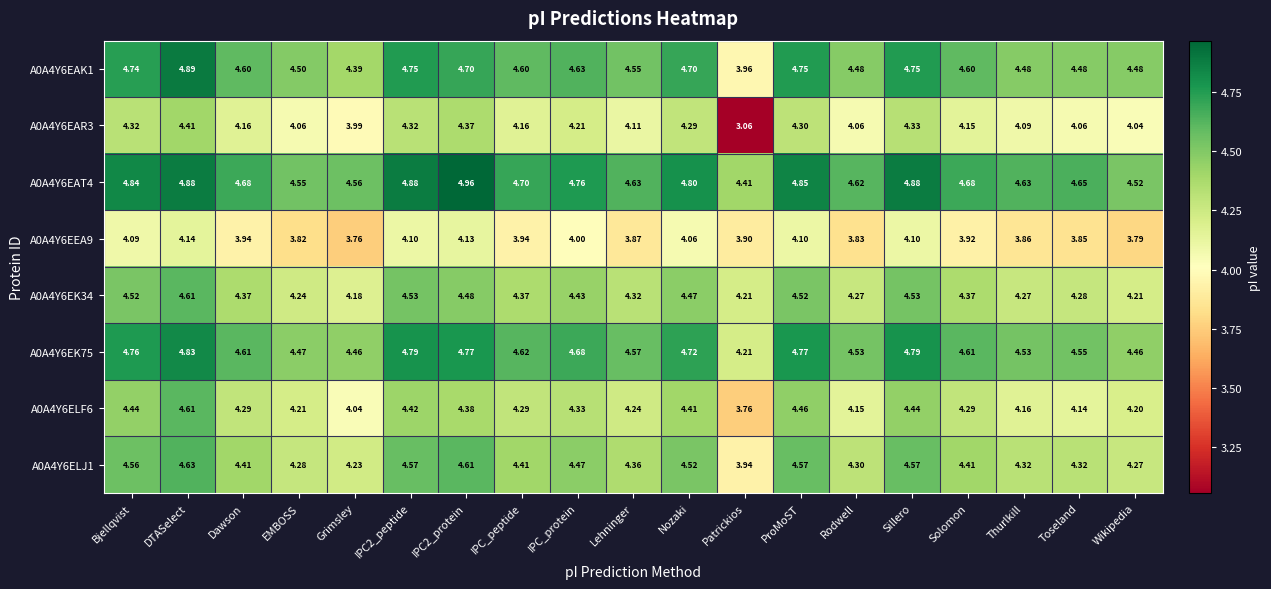

At which label is A0A4Y6ELJ1 closest to 4?

Patrickios